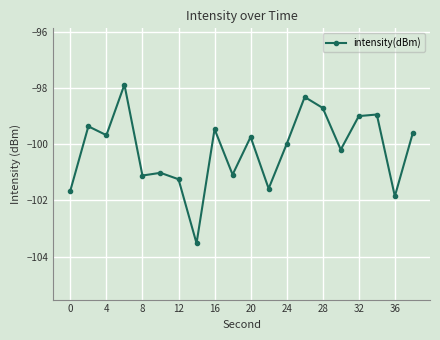

Does the chart display data point markers on the line(s)?

Yes